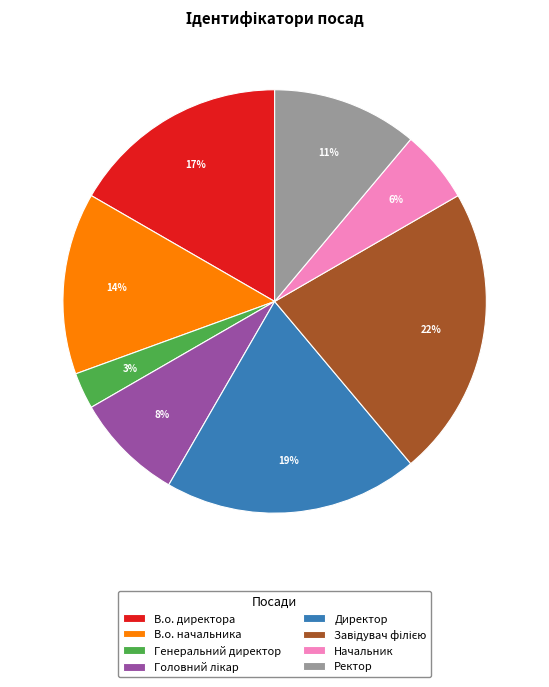

True or false: Генеральний директор accounts for 14% of the total.

False